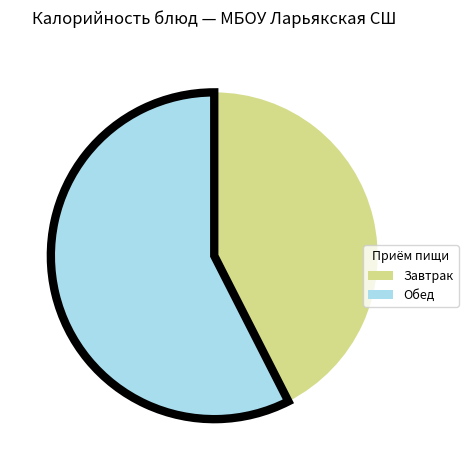

How many slices are in this pie chart?

2